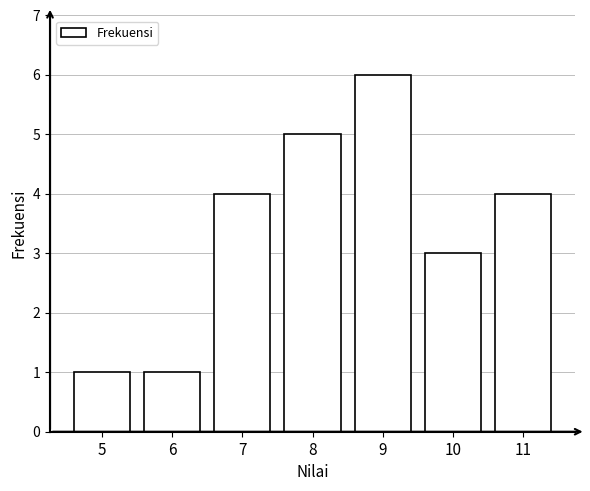

Reading left to right, extract all data points from this chart.

5=1	6=1	7=4	8=5	9=6	10=3	11=4